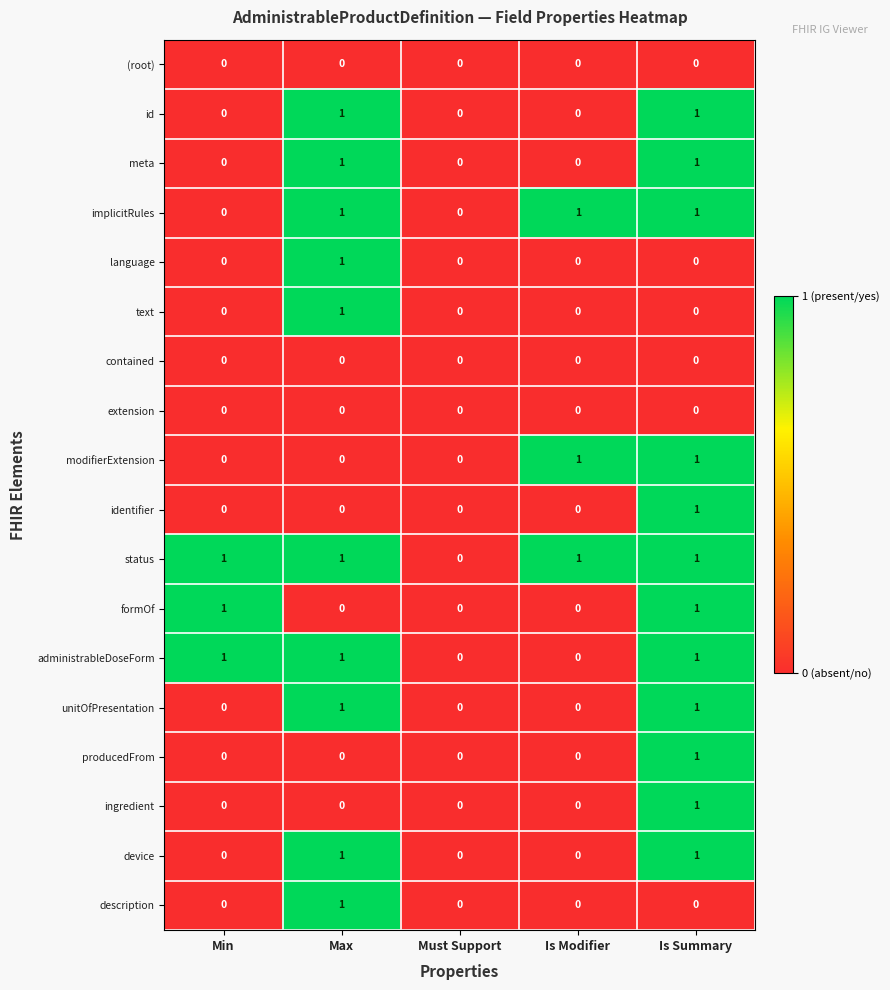

At which category is the sum across all series the highest?

Is Summary